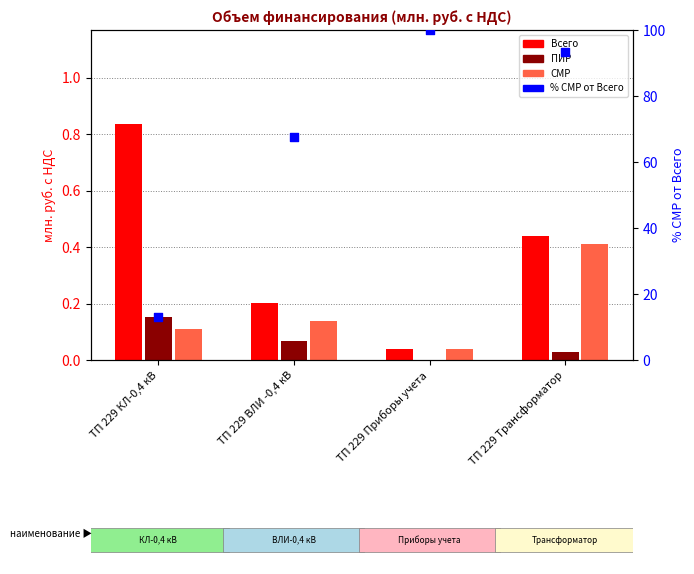

At how many categories does at least one series exceed 99?

1